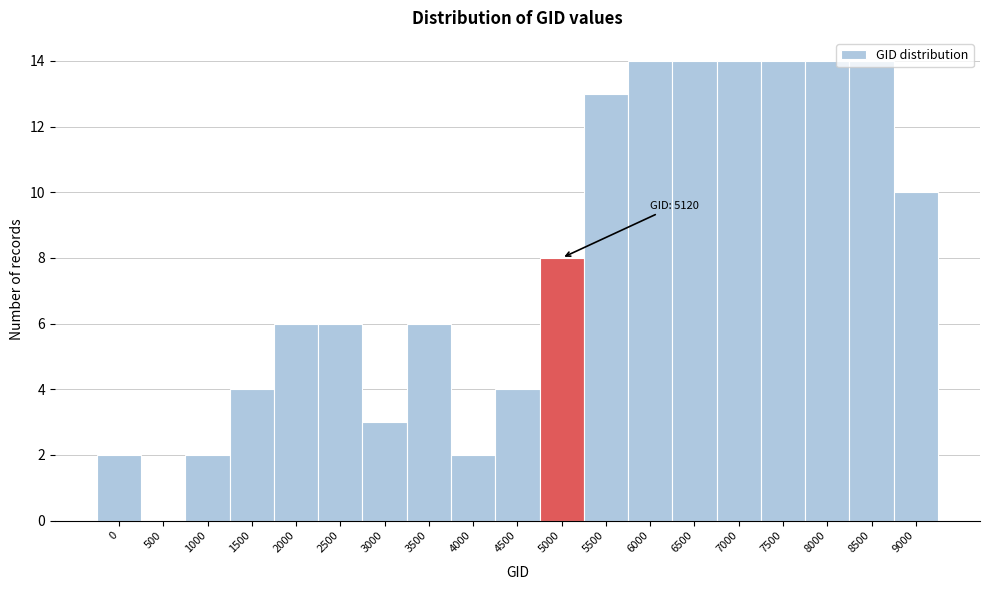

What is the change in value from 1000 to 3000?

+1